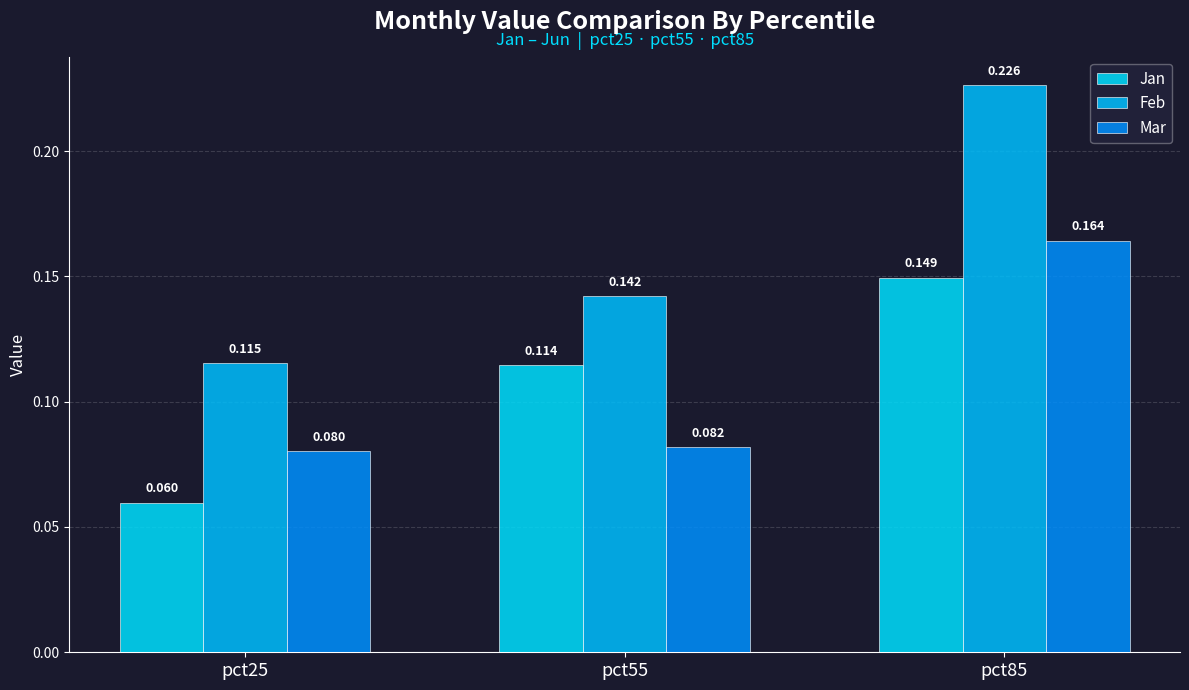

At how many categories does at least one series exceed 0?

3